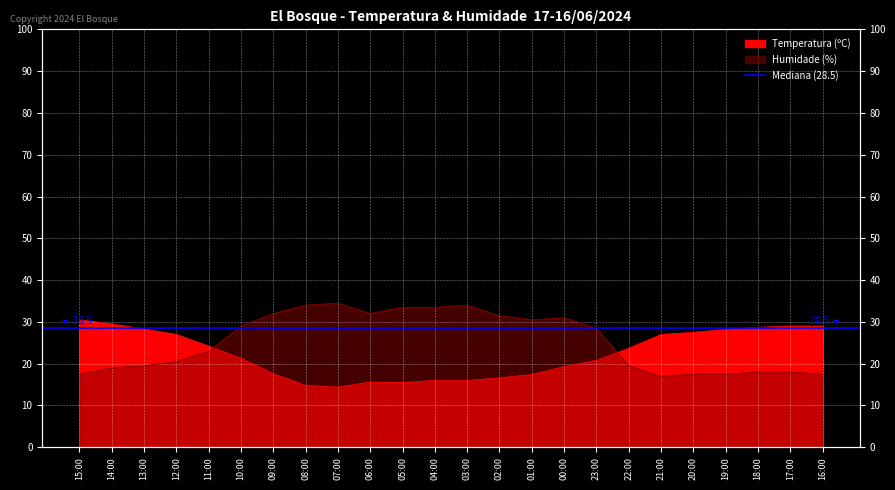

True or false: Temperatura (ºC) has a value of 19.3 at 00:00.

True